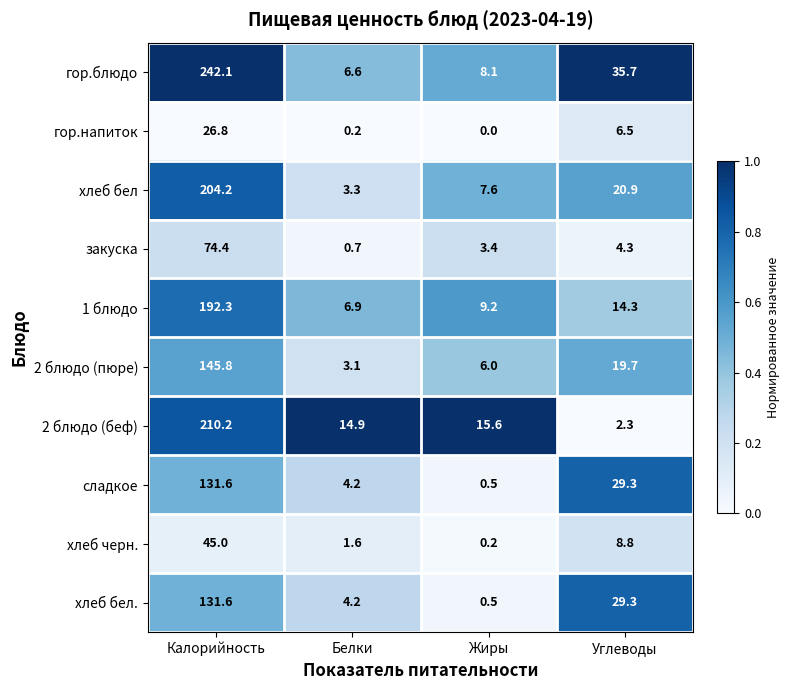

What value does the хлеб бел series have at Углеводы?

20.9